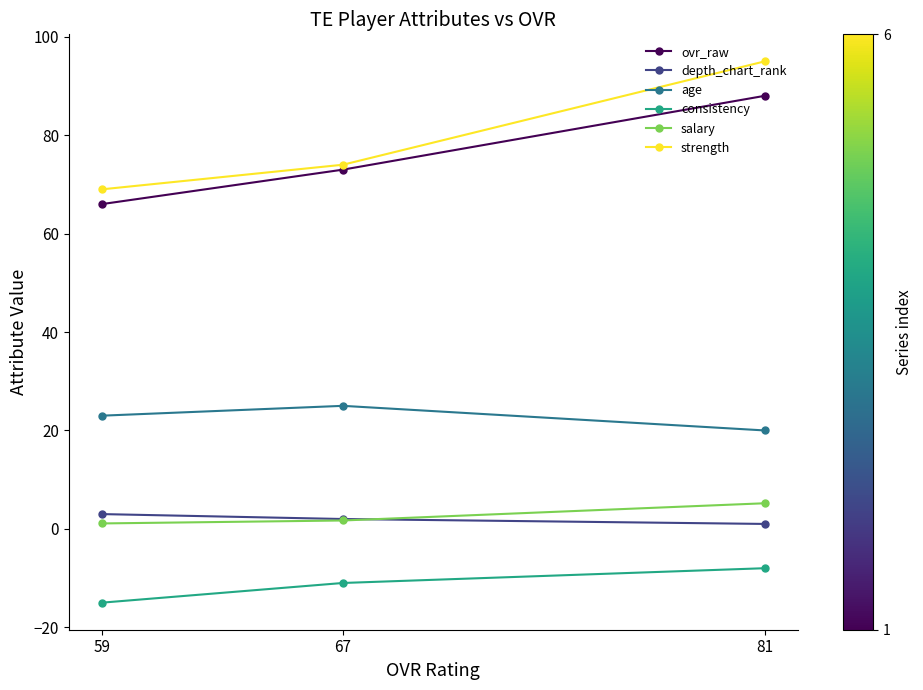

Between 81 and 67, which series saw the biggest shift?

strength